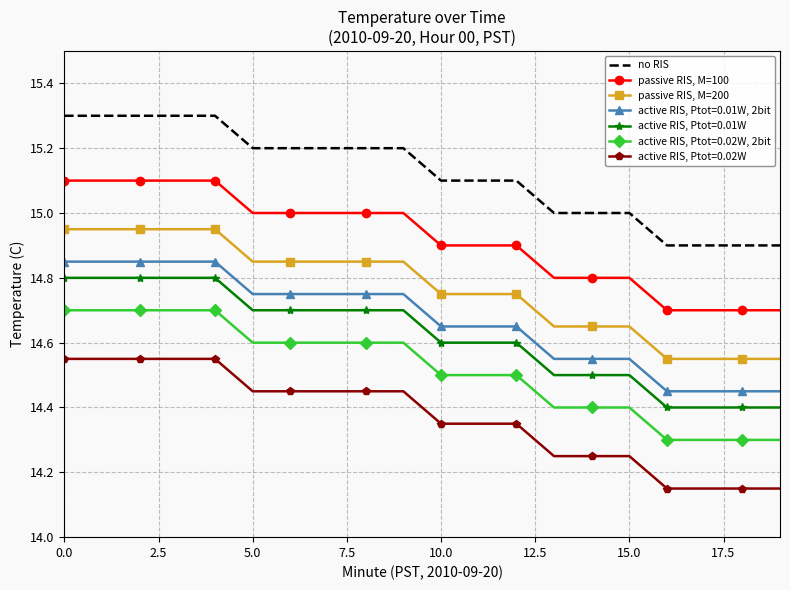

How many passive RIS, M=200 values are between 14 and 15?

20